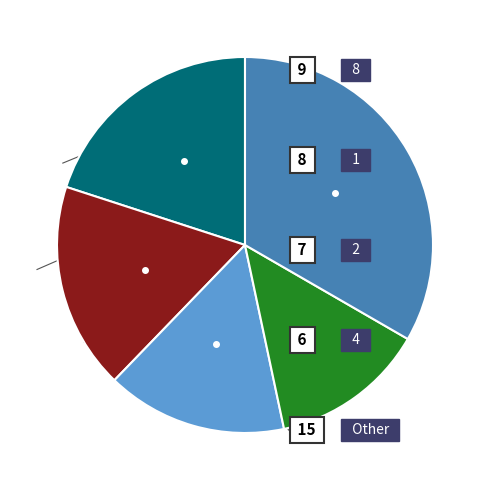

Is there a majority slice in this chart?

No